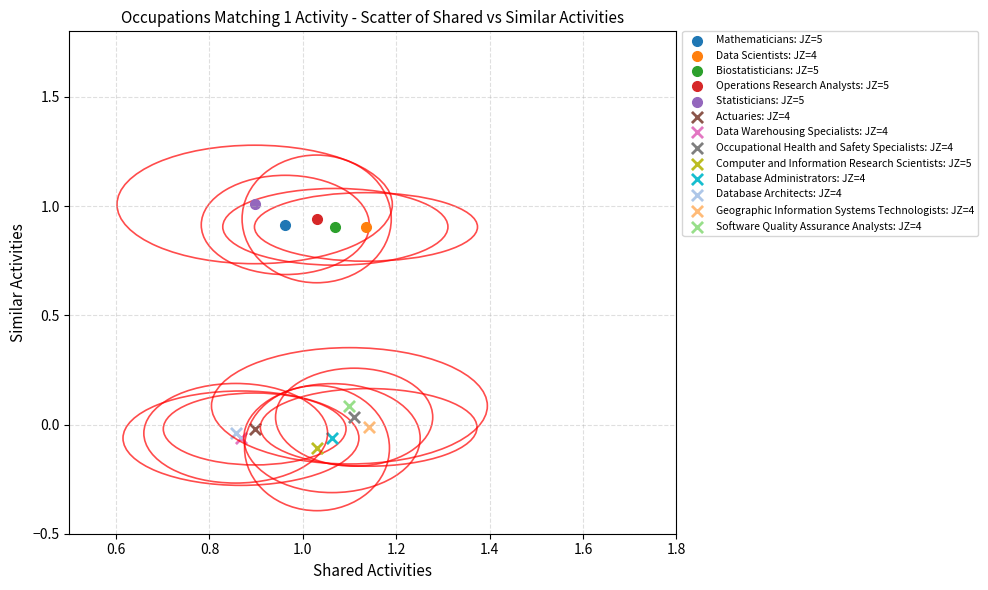

What are all the series names shown in the legend?

Mathematicians: JZ=5, Data Scientists: JZ=4, Biostatisticians: JZ=5, Operations Research Analysts: JZ=5, Statisticians: JZ=5, Actuaries: JZ=4, Data Warehousing Specialists: JZ=4, Occupational Health and Safety Specialists: JZ=4, Computer and Information Research Scientists: JZ=5, Database Administrators: JZ=4, Database Architects: JZ=4, Geographic Information Systems Technologists: JZ=4, Software Quality Assurance Analysts: JZ=4